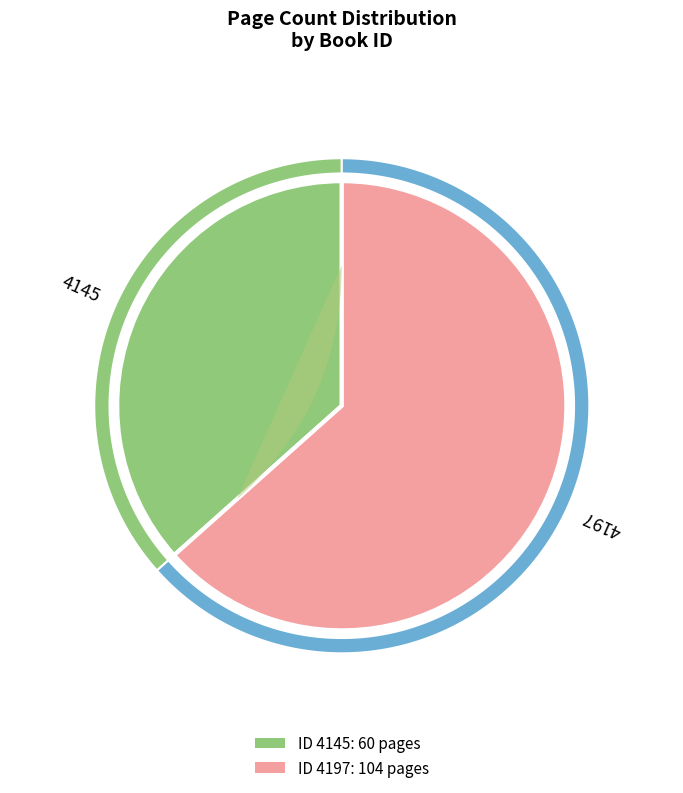

What is the total percentage of 4145 and 4197?

100.0%